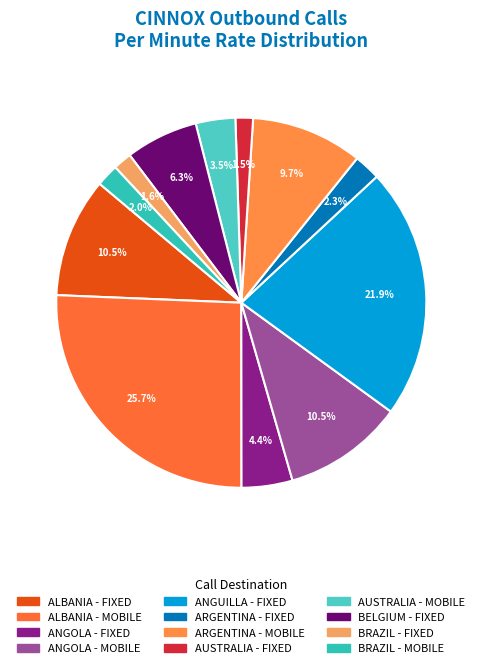

How much of the chart is everything except AUSTRALIA - FIXED?

98.5%